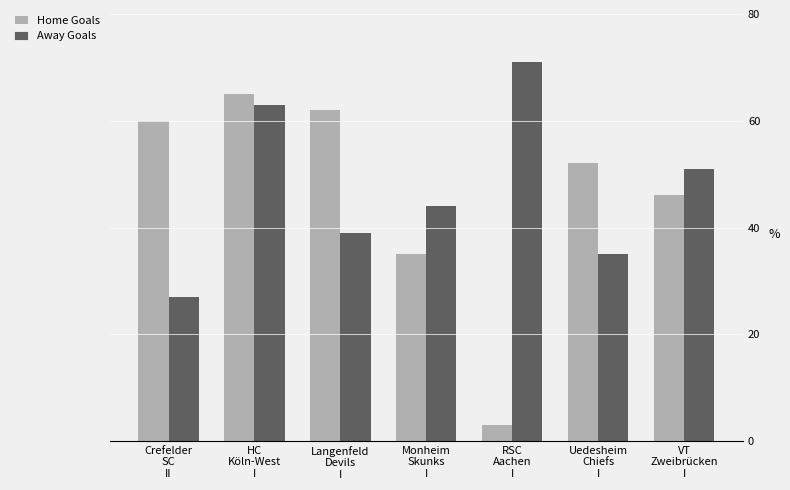

Which category has the highest value in the Away Goals series?

RSC
Aachen
I